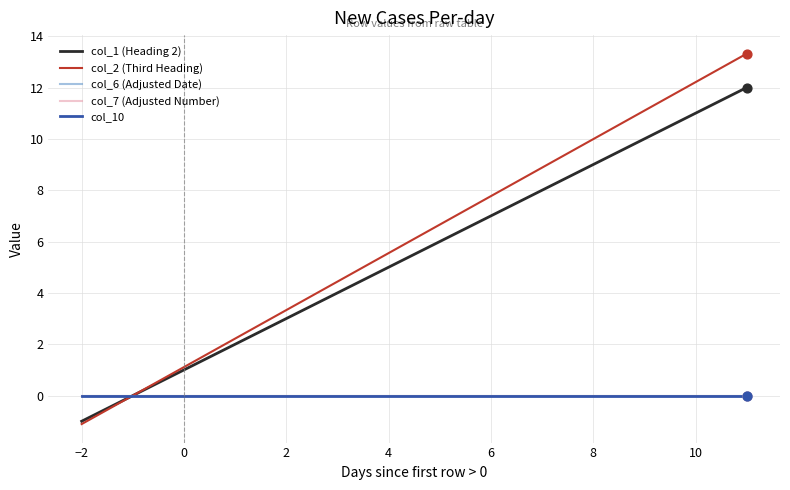

Is this an area chart (filled region under the line)?

No